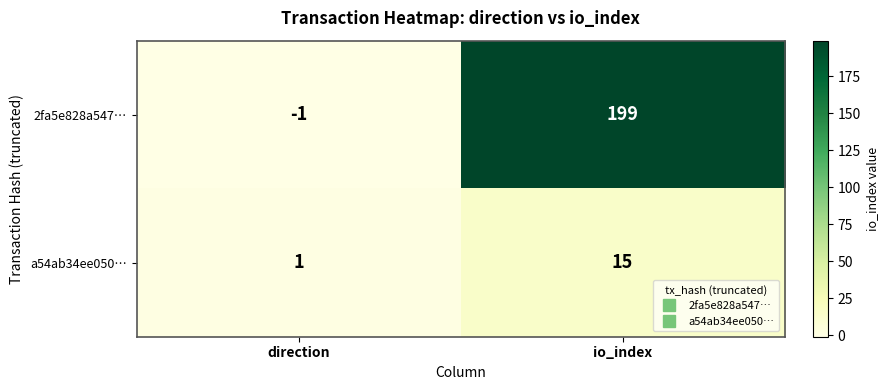

The value of a54ab34ee050… at direction is 1. True or false?

True